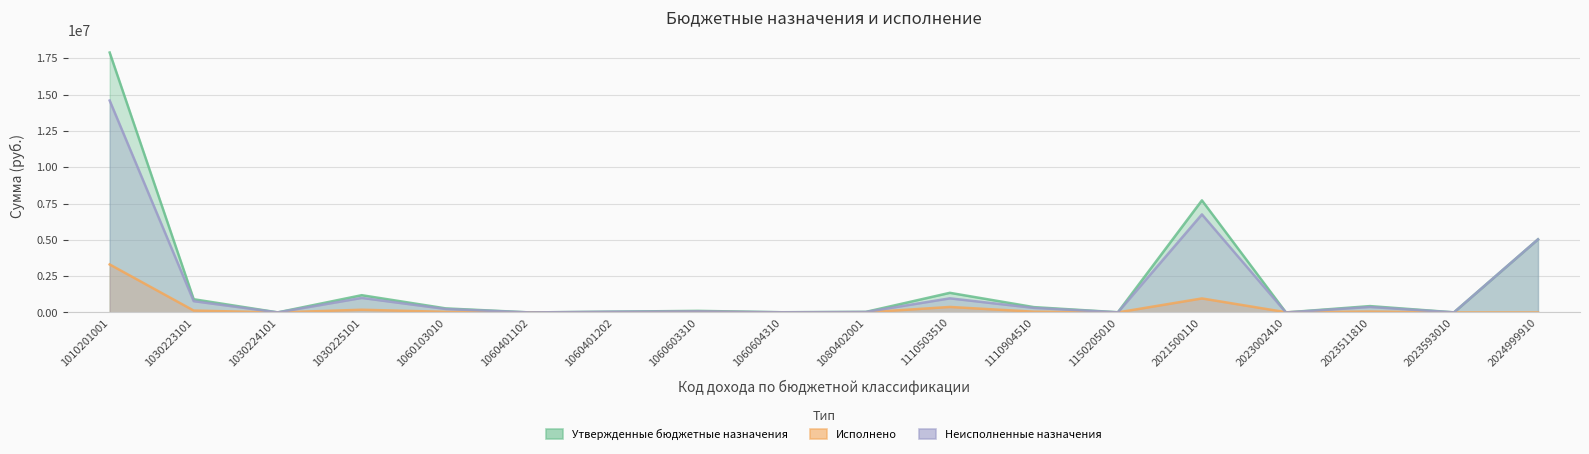

At how many categories does at least one series exceed 4283608?

3